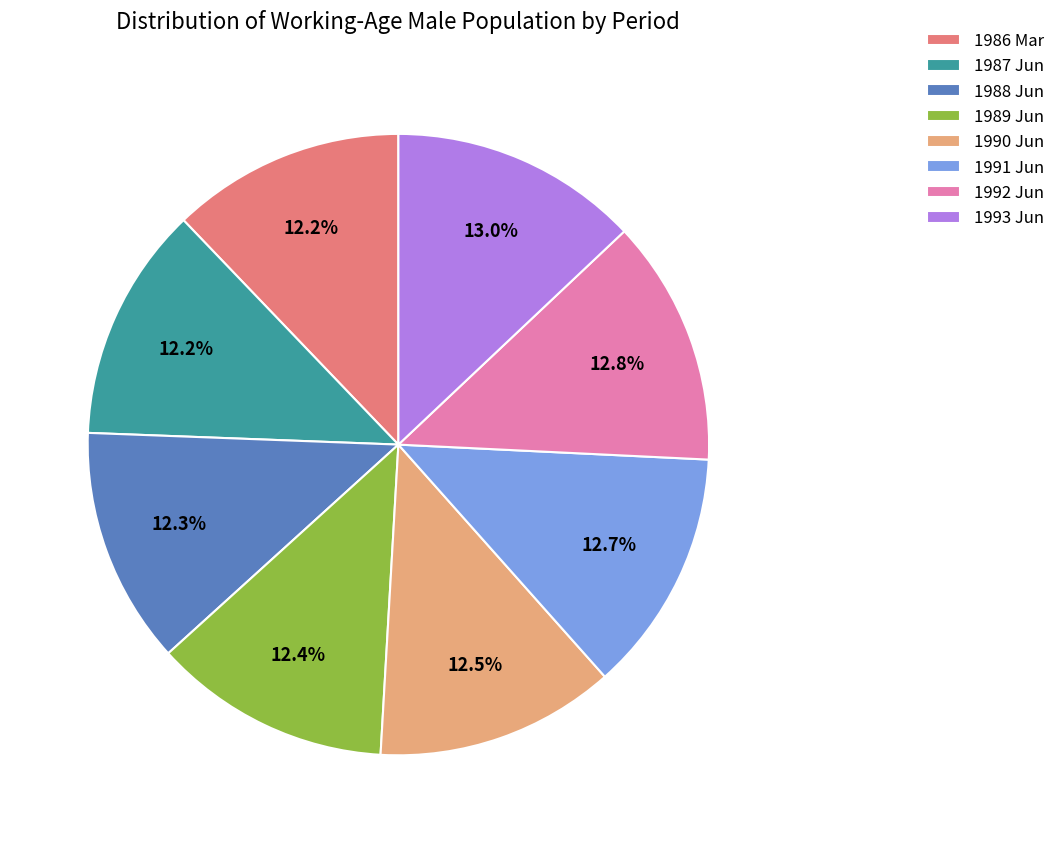

What percentage is NOT represented by 1993 Jun?

87.0%